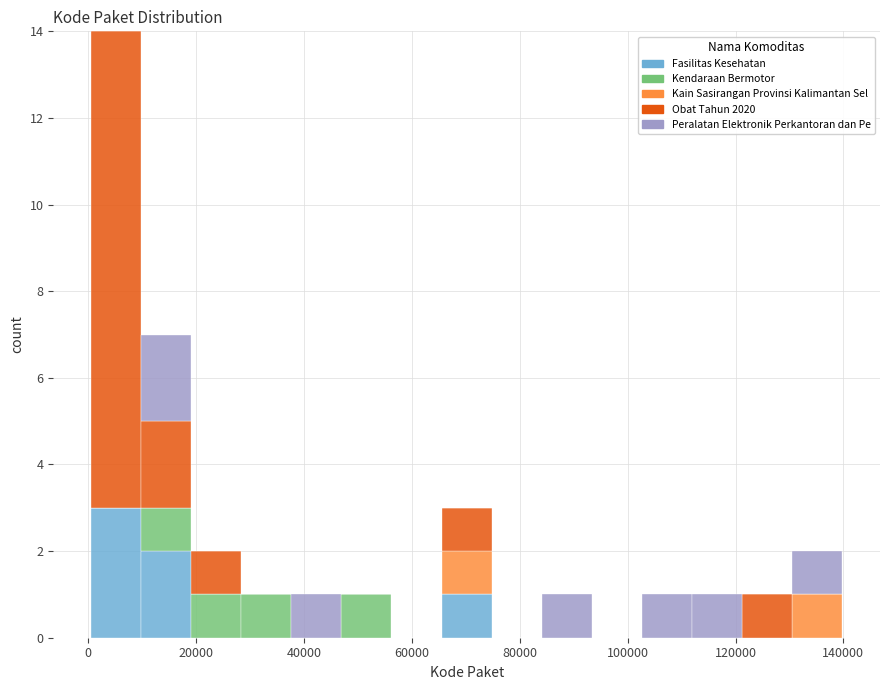

Which range on the x-axis has the tallest stacked bar (by total height)?

0 to 10000